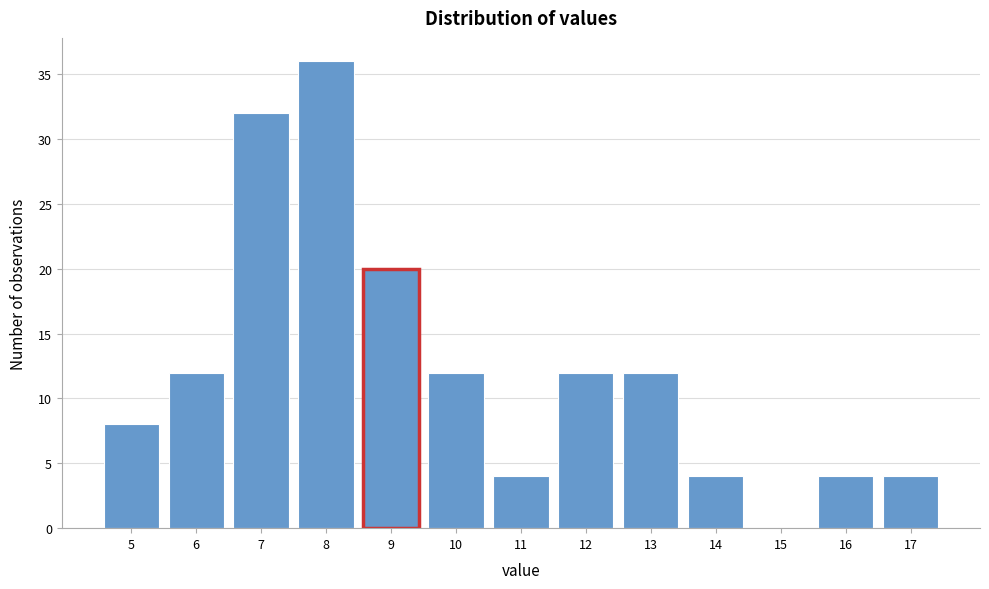

Reading left to right, transcribe all the data shown in this chart.

5=8	6=12	7=32	8=36	9=20	10=12	11=4	12=12	13=12	14=4	15=0	16=4	17=4